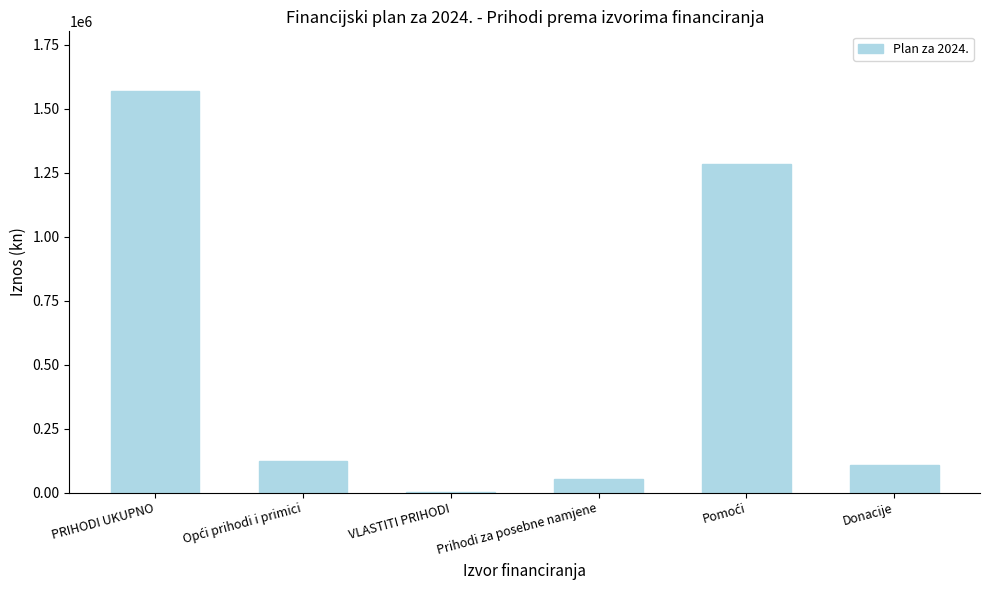

What is the sum of the values at PRIHODI UKUPNO and Donacije?

1675320